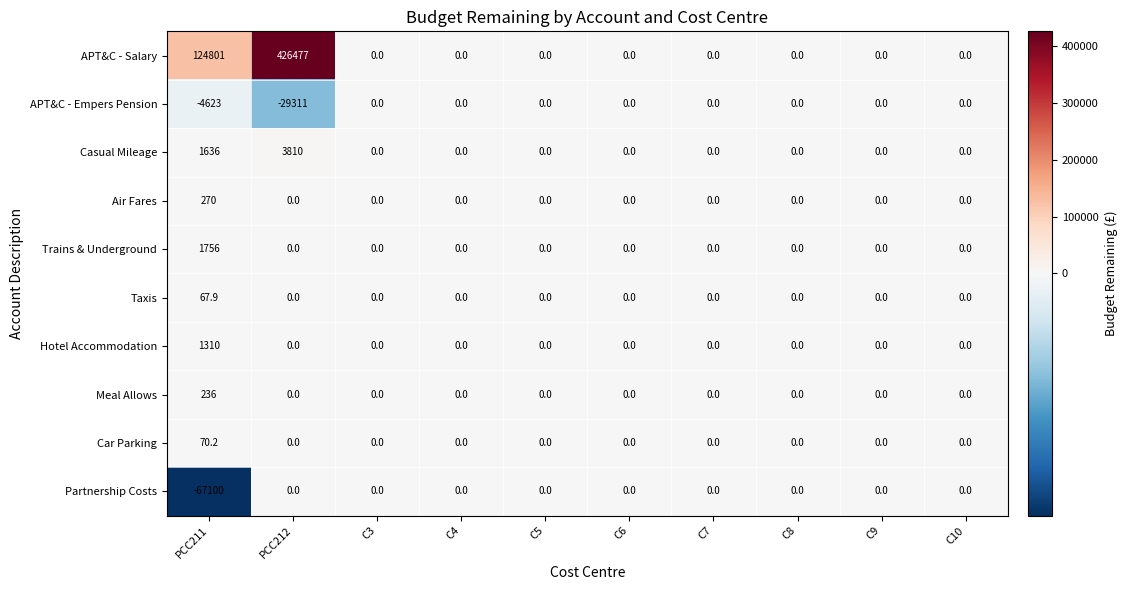

True or false: Partnership Costs has a value of 0.0 at C6.

True